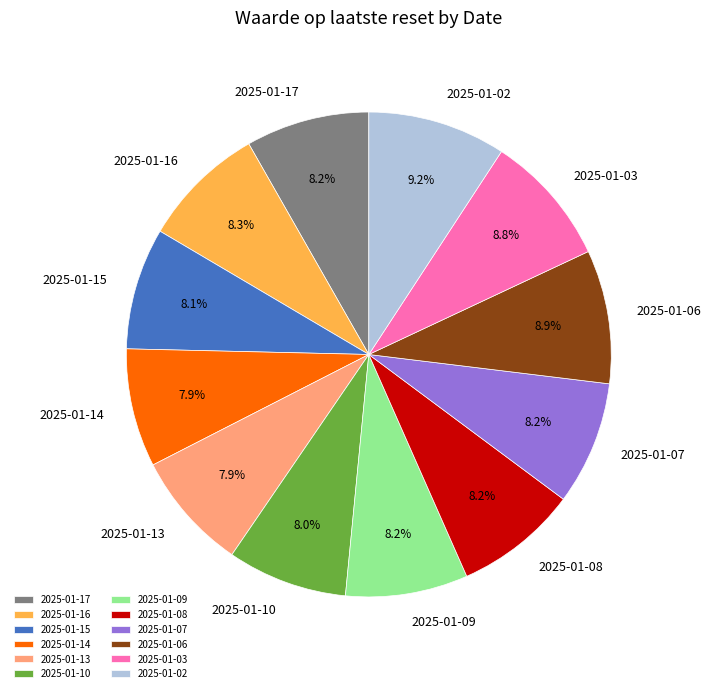

How much of the chart is everything except 2025-01-16?

91.7%